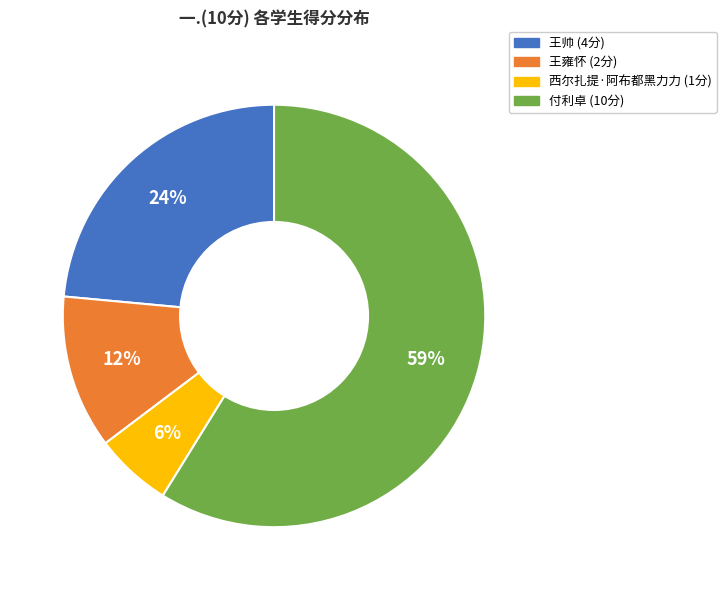

To the nearest percent, what is the average slice percentage?

25%